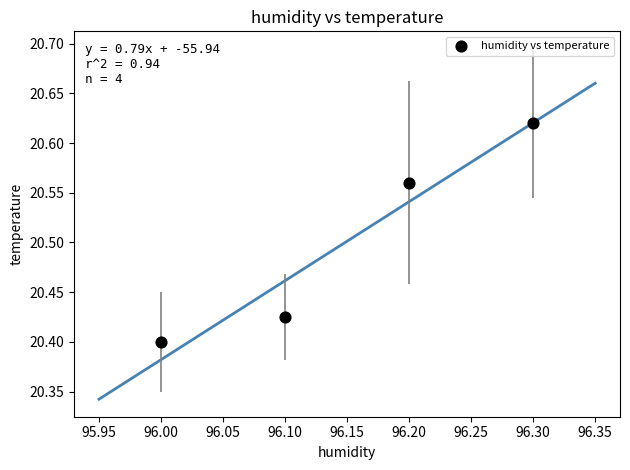

What is the average X value?

96.2